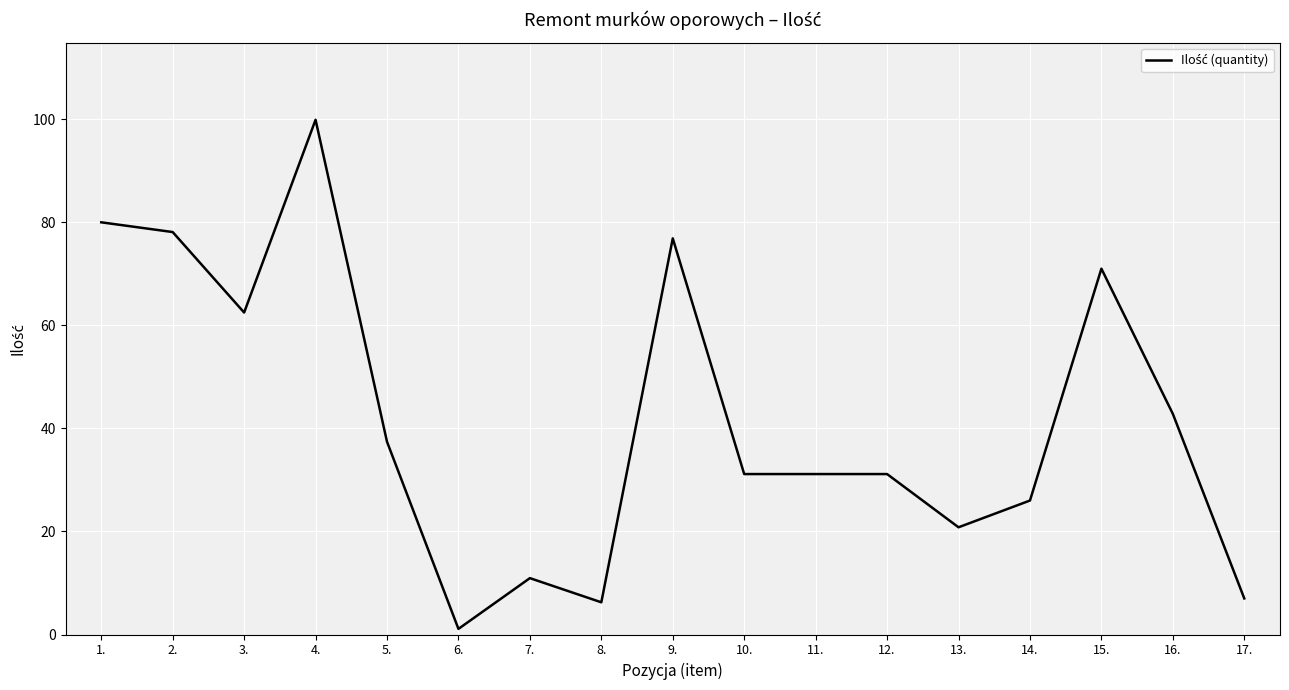

What is the maximum value shown in the chart?

99.9